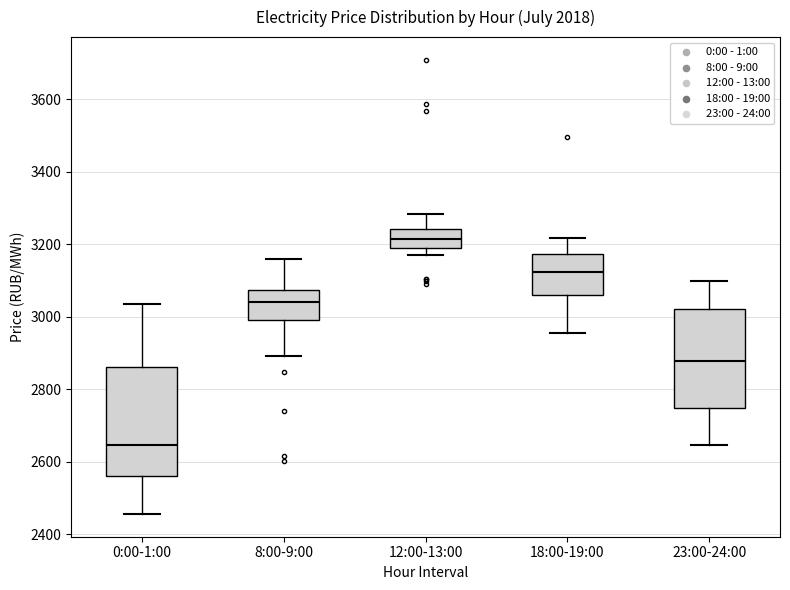

Which box's median line is the lowest?

0:00-1:00